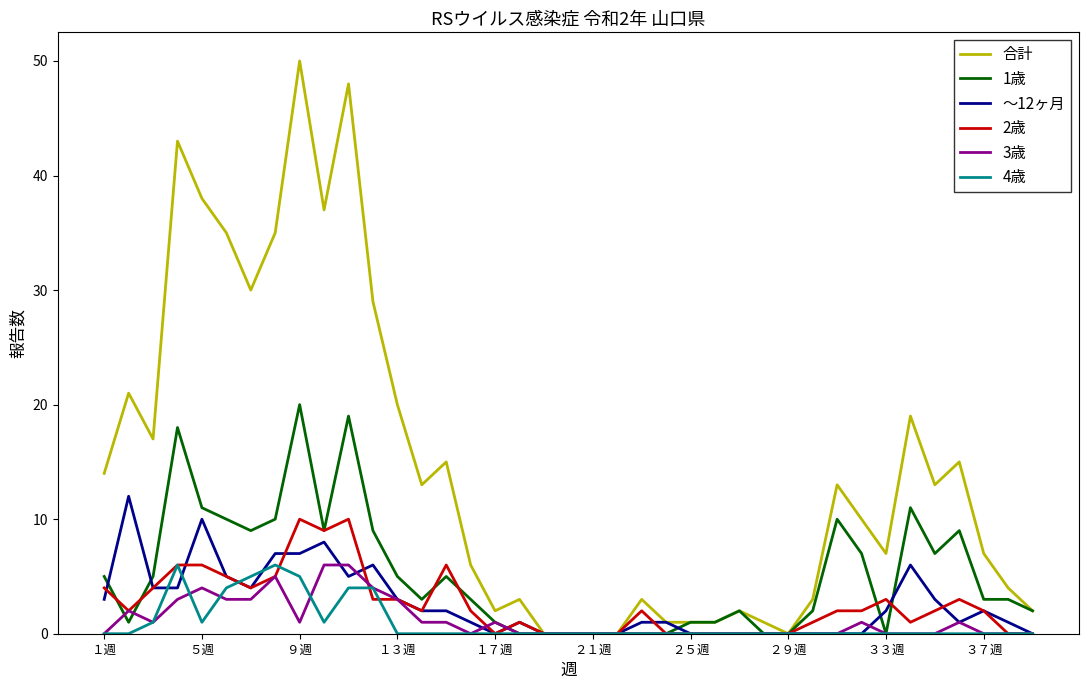

Which series has the largest range (max minus min)?

合計